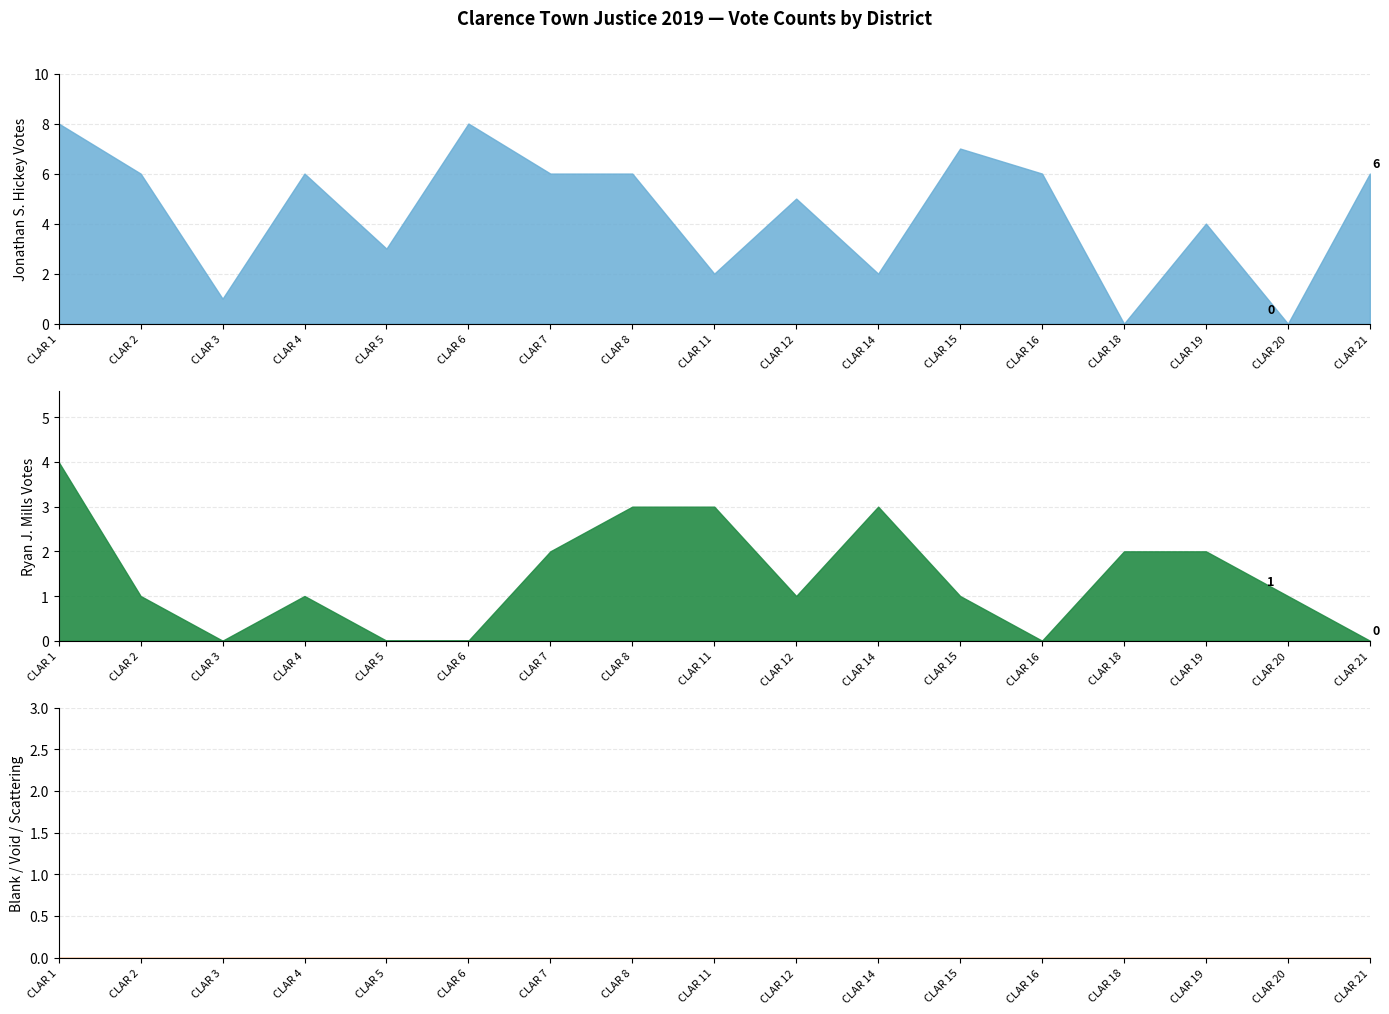

Is it true that Blank, Void & Scattering equals 0 at CLAR 2?

True